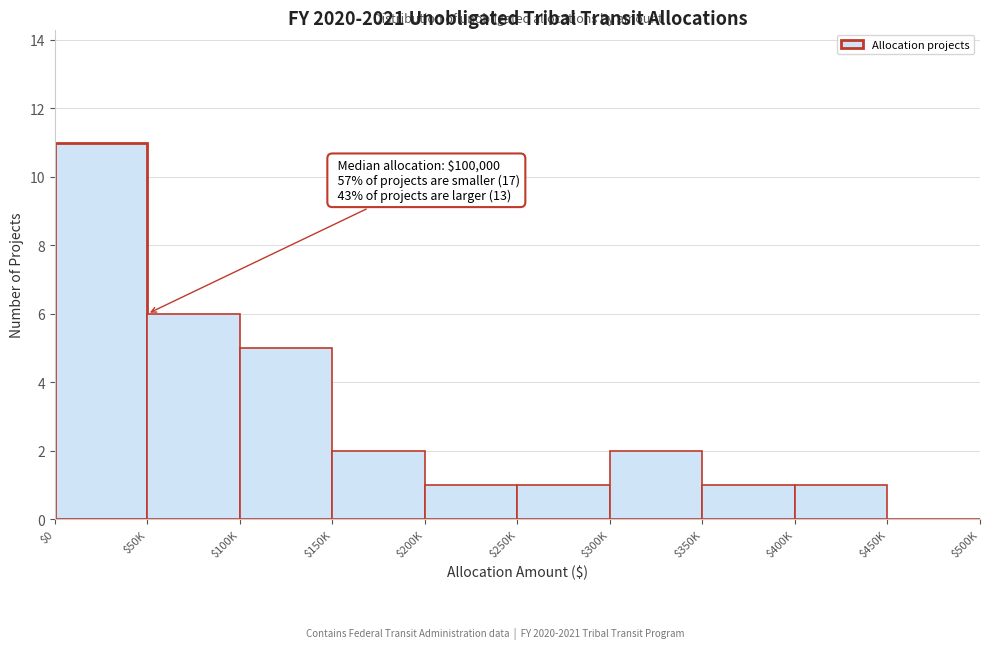

What is the greatest value displayed?

11